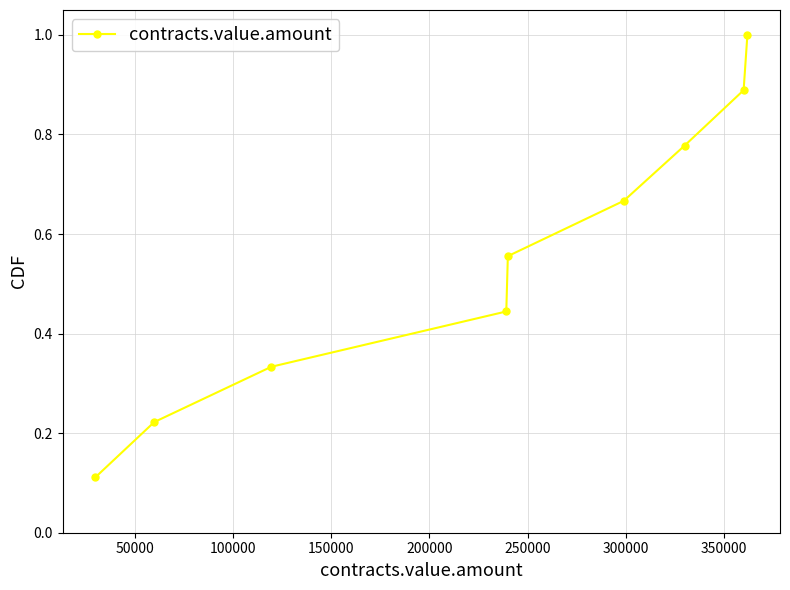

What is the maximum value shown in the chart?

1.0